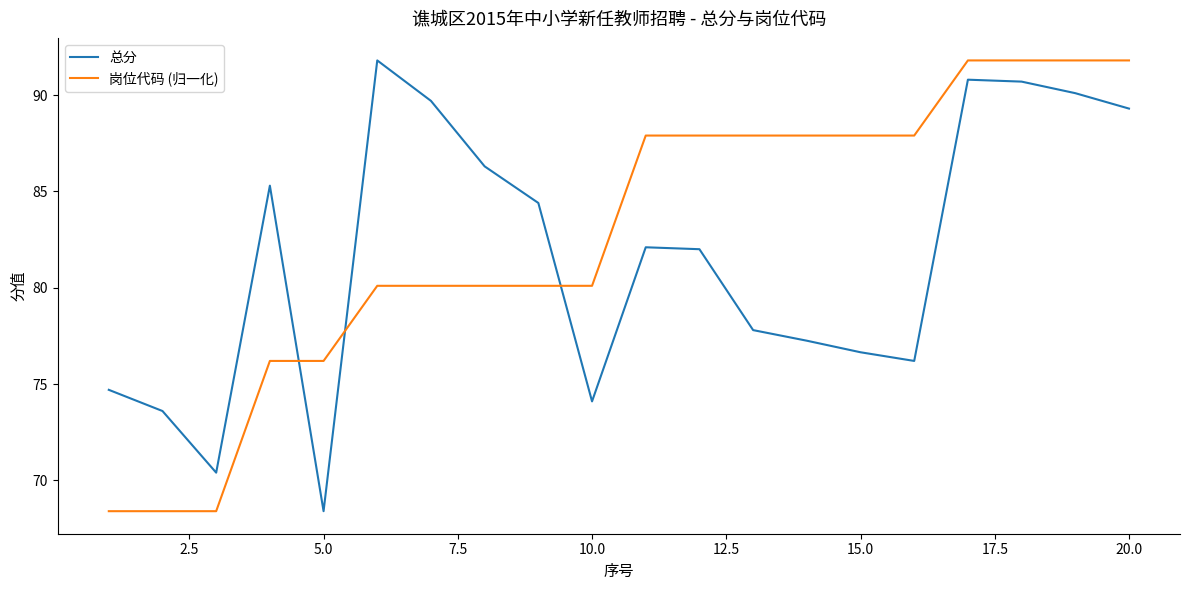

What is the minimum value for 岗位代码 (归一化)?

68.4